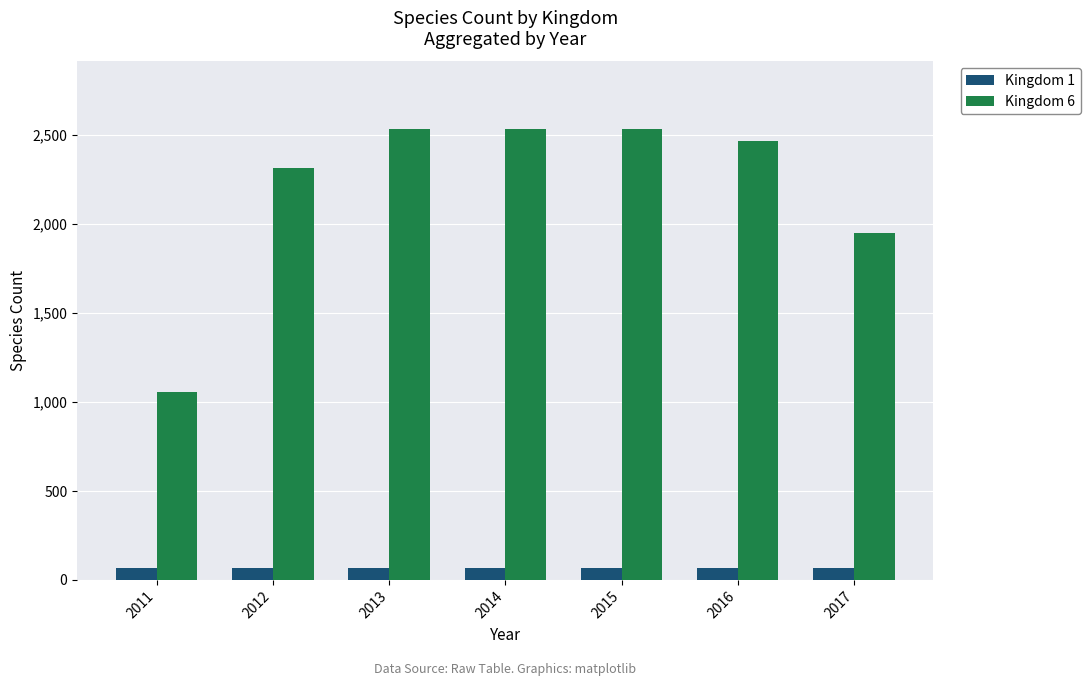

Does the chart contain any negative values?

No